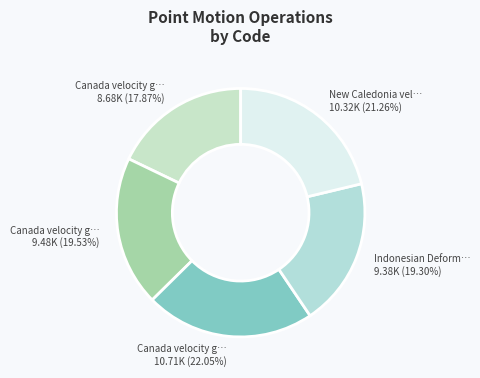

Count the number of slices in the pie.

5